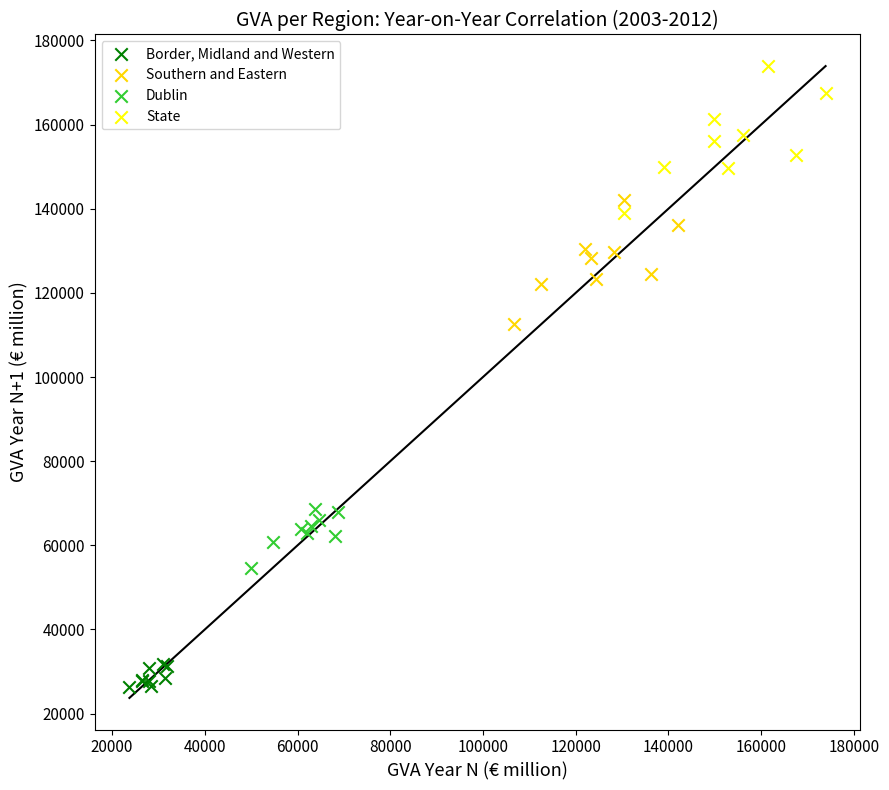

Which series contains the highest Y value?

State